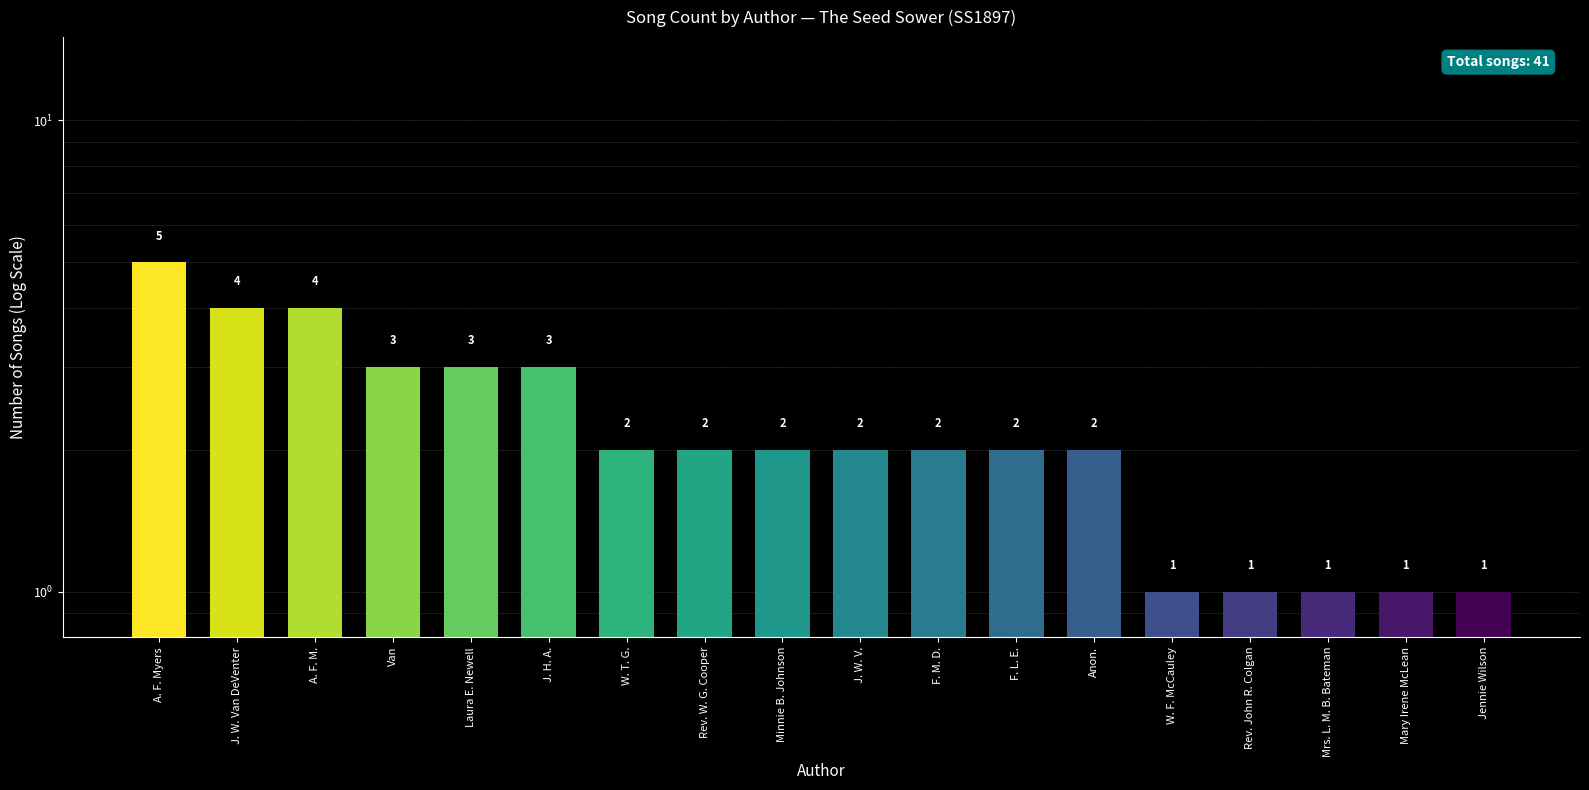

The chart shows a value of 1 at Rev. John R. Colgan. True or false?

True